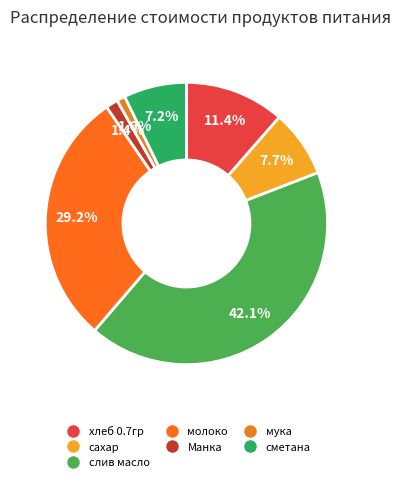

What is the change in value from мука to сметана?

+553.8